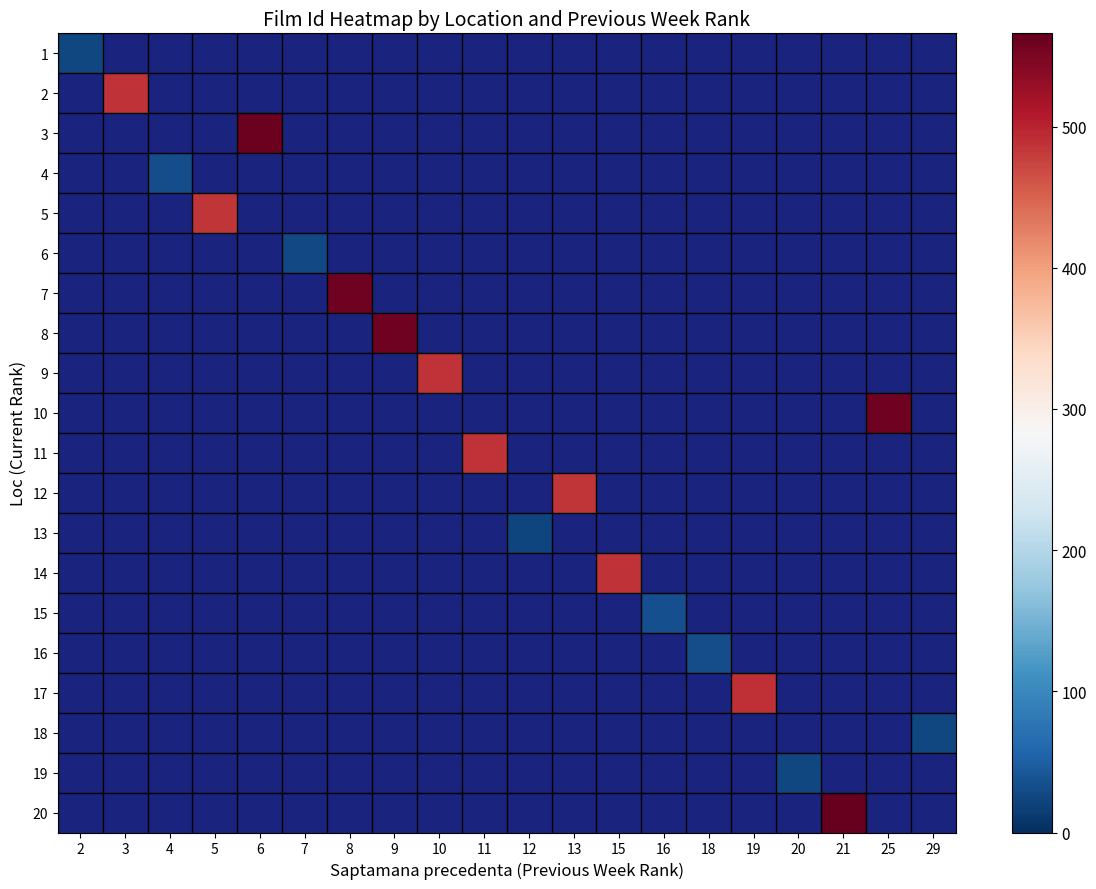

Rank the series at 20 from highest to lowest value.

1, 2, 3, 4, 5, 6, 7, 8, 9, 10, 11, 12, 13, 14, 15, 16, 17, 18, 19, 20